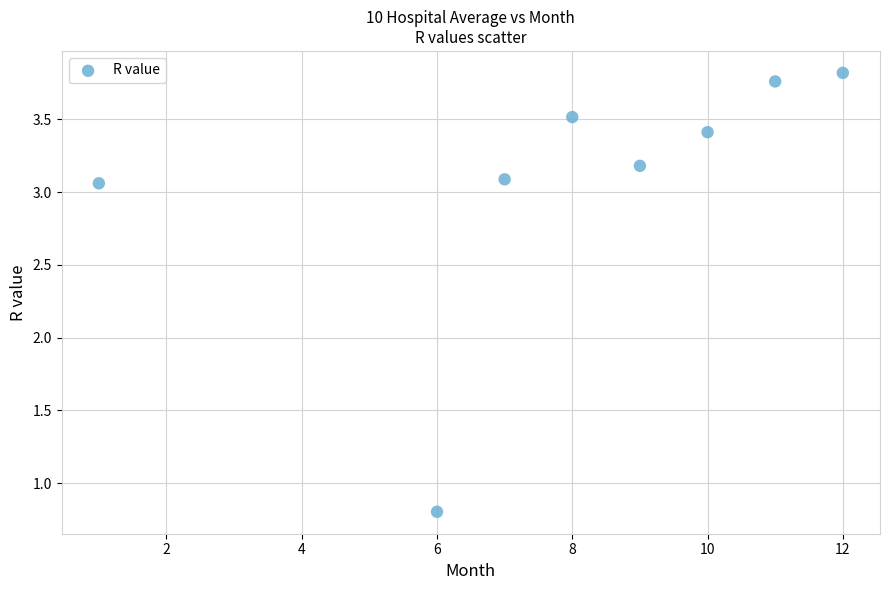

What is the range of Y values (max minus min)?

3.0